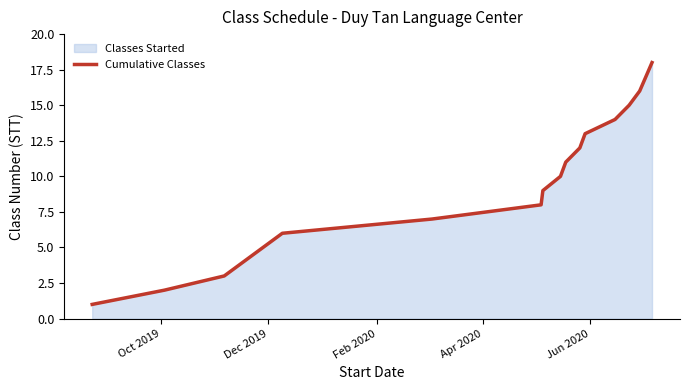

Reading right to left, extract all data points from this chart.

18	16	15	14	13	12	11	10	9	8	7	6	3	2	1